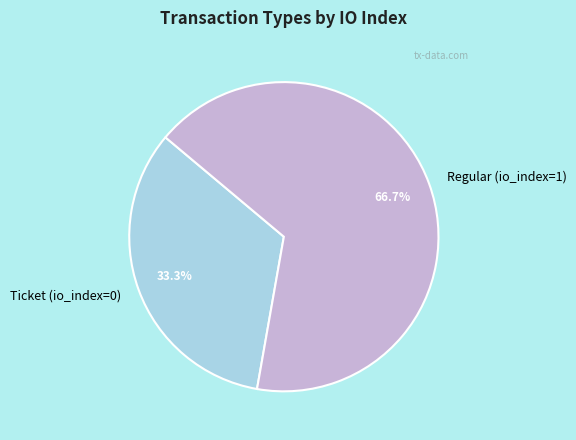

Approximately how many times larger is the value at Regular (io_index=1) compared to Ticket (io_index=0)?

2.0